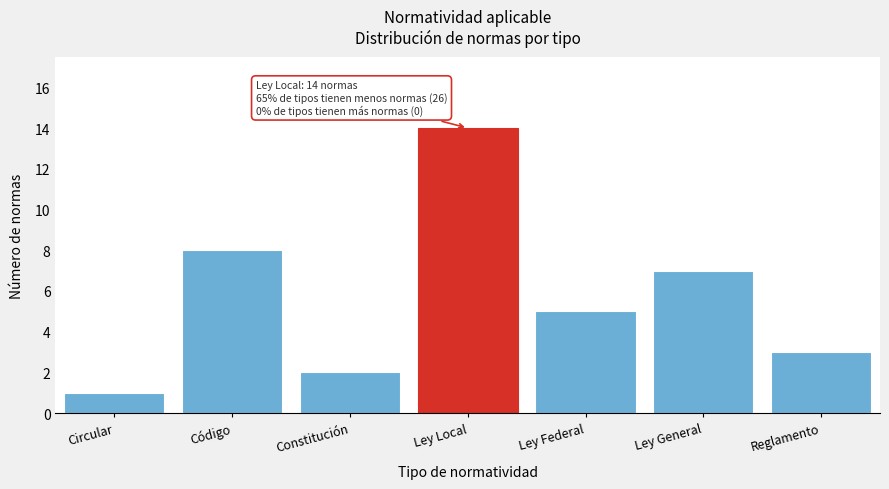

Reading left to right, what are all the values shown in this chart?

Circular=1	Código=8	Constitución=2	Ley Local=14	Ley Federal=5	Ley General=7	Reglamento=3